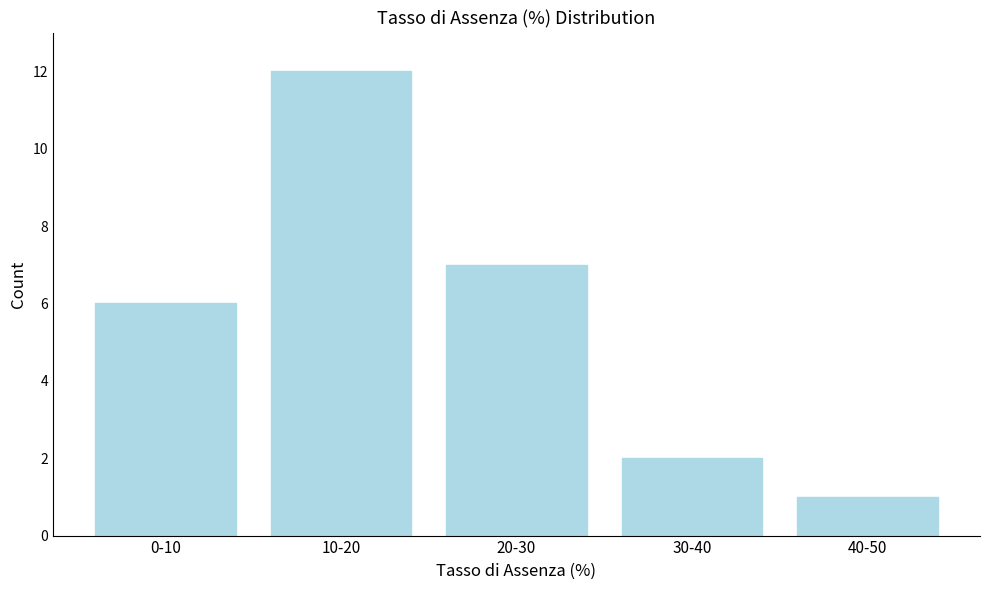

Reading left to right, list all the values displayed in this chart.

0-10=6	10-20=12	20-30=7	30-40=2	40-50=1